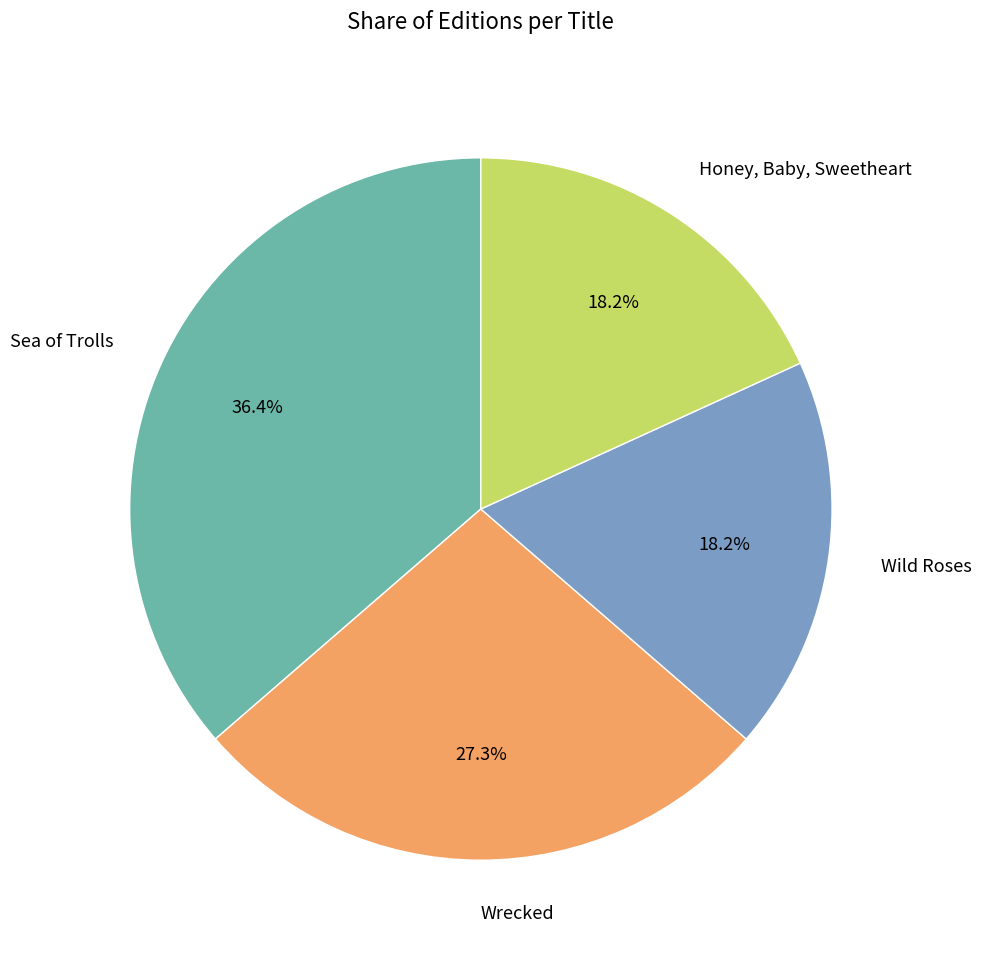

Does any single category account for the majority?

No